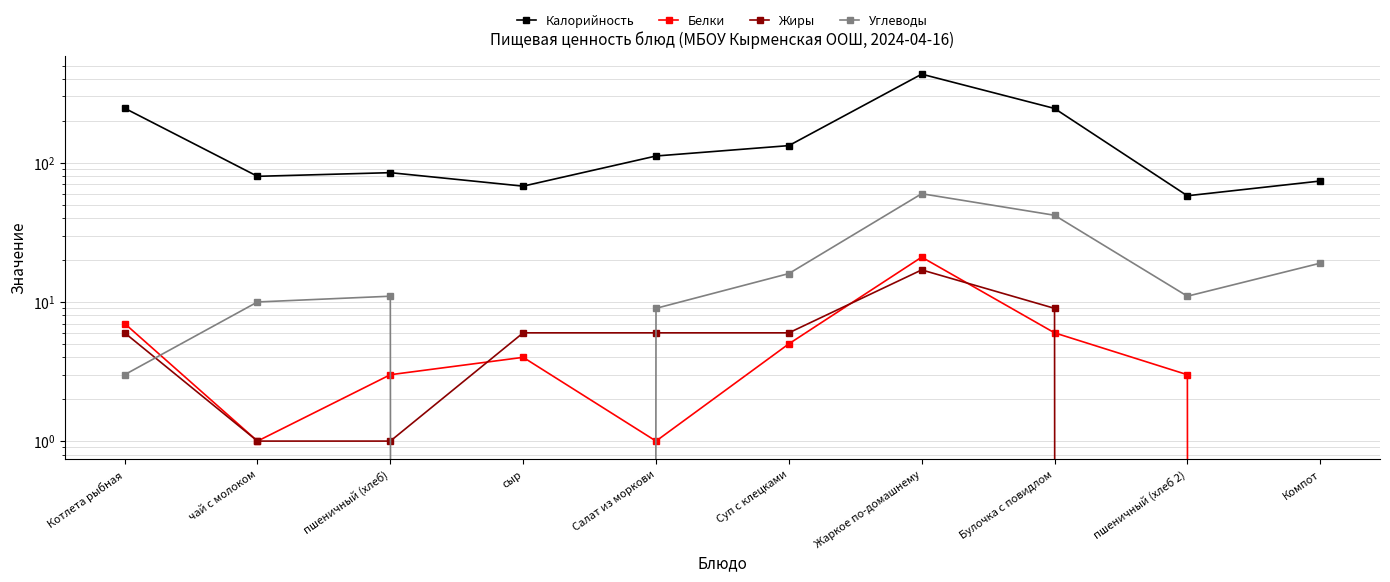

What is the total value across all series at Котлета рыбная?

263